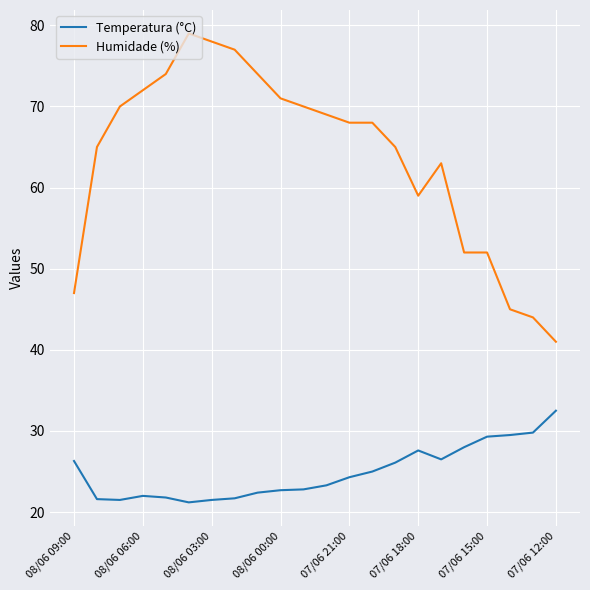

Rank the series by their maximum value, from highest to lowest.

Humidade (%), Temperatura (°C)